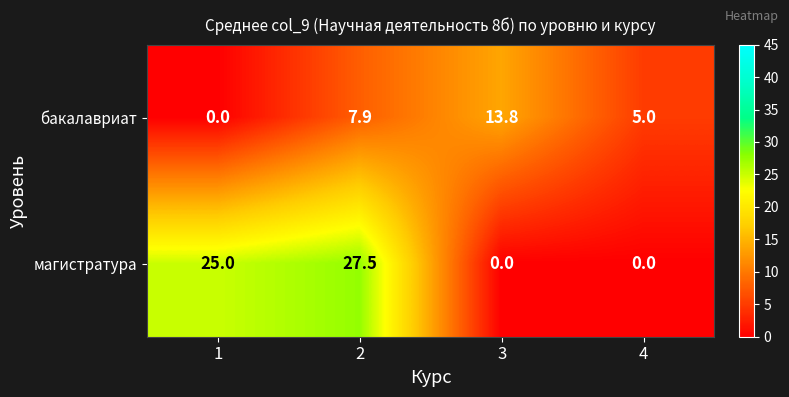

Reading left to right, extract all data points from this chart.

бакалавриат: 0.0	7.9	13.8	5.0
магистратура: 25.0	27.5	0.0	0.0